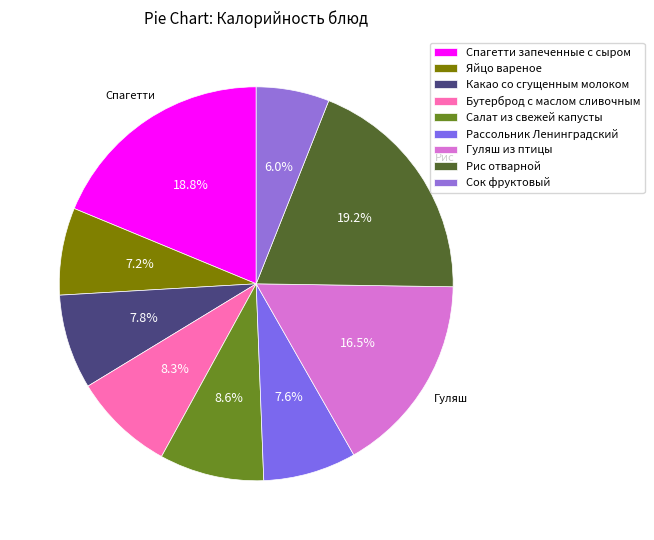

What percentage is the Какао со сгущенным молоком slice, to the nearest percent?

8%